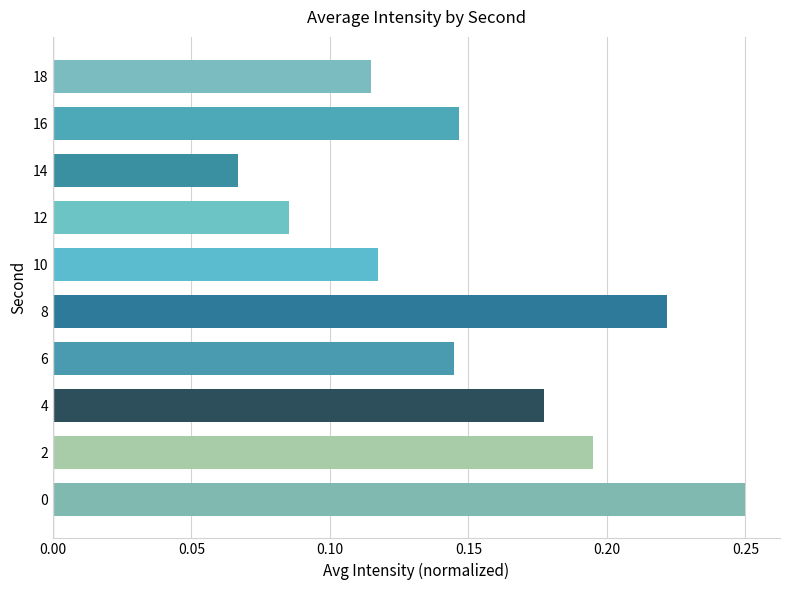

Which label corresponds to the smallest value in the chart?

14